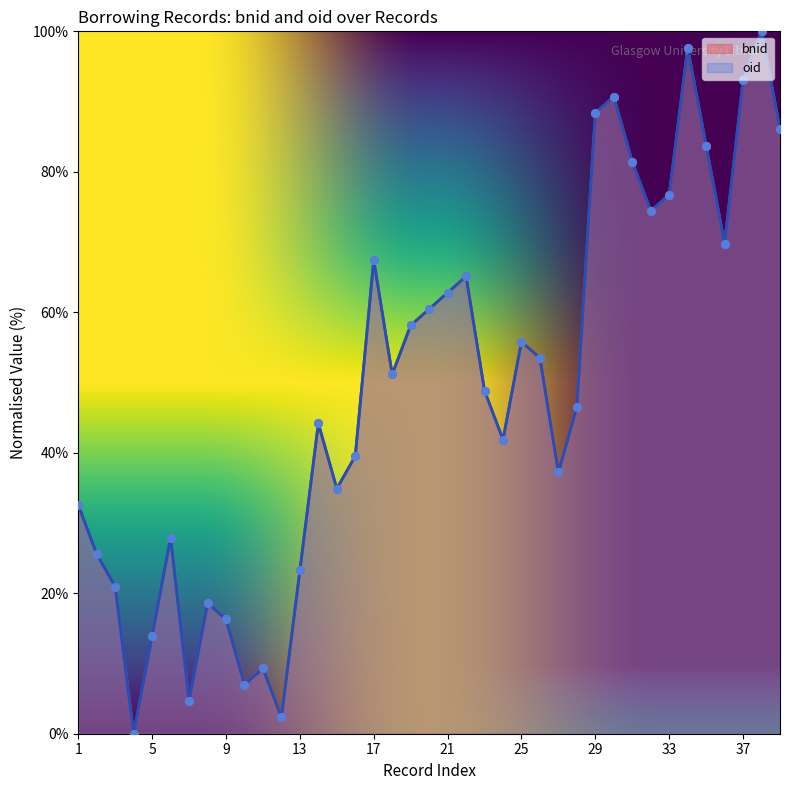

Which series contains the lowest Y value?

bnid